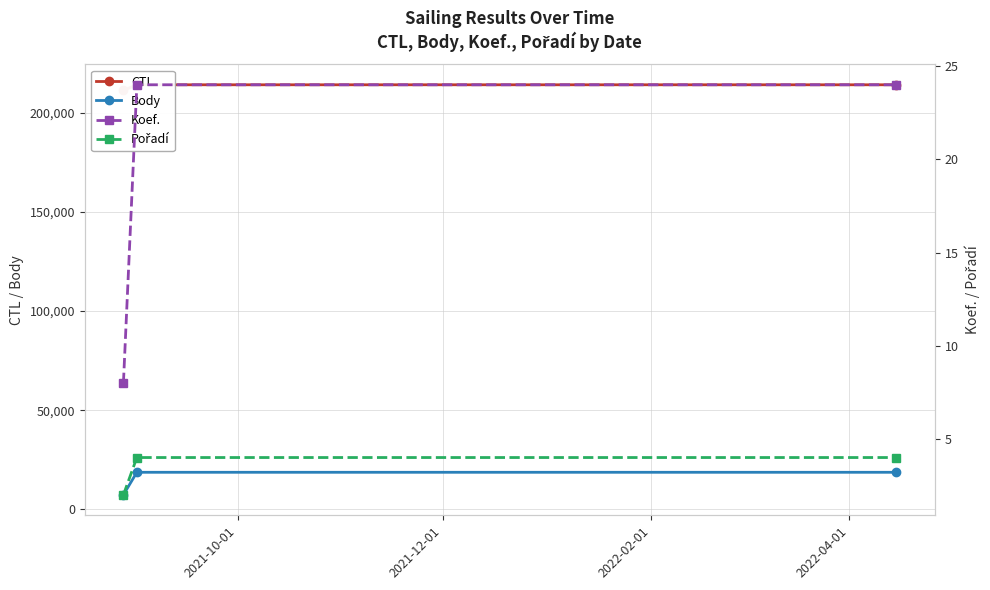

What is the value of the Body point at the 3rd from the left?

18665